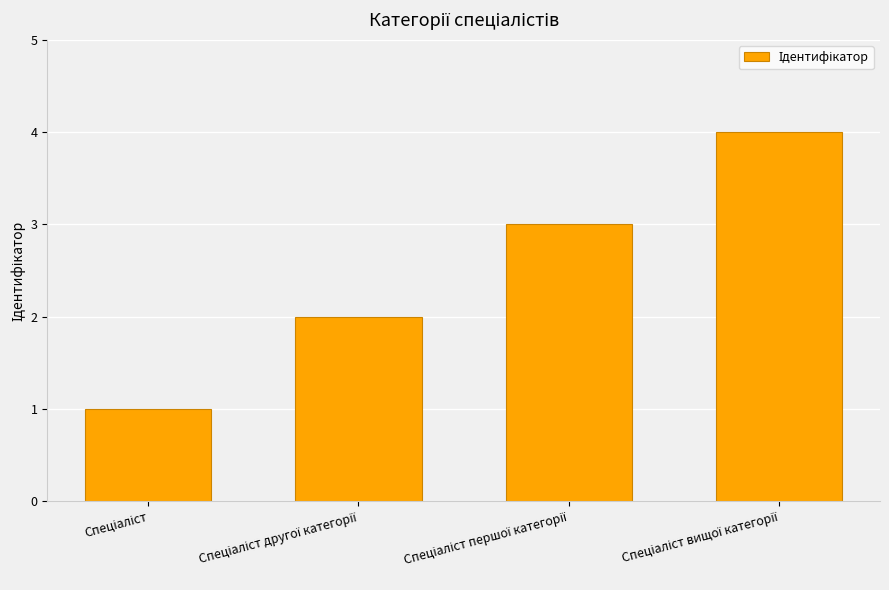

Reading left to right, extract all data points from this chart.

1	2	3	4